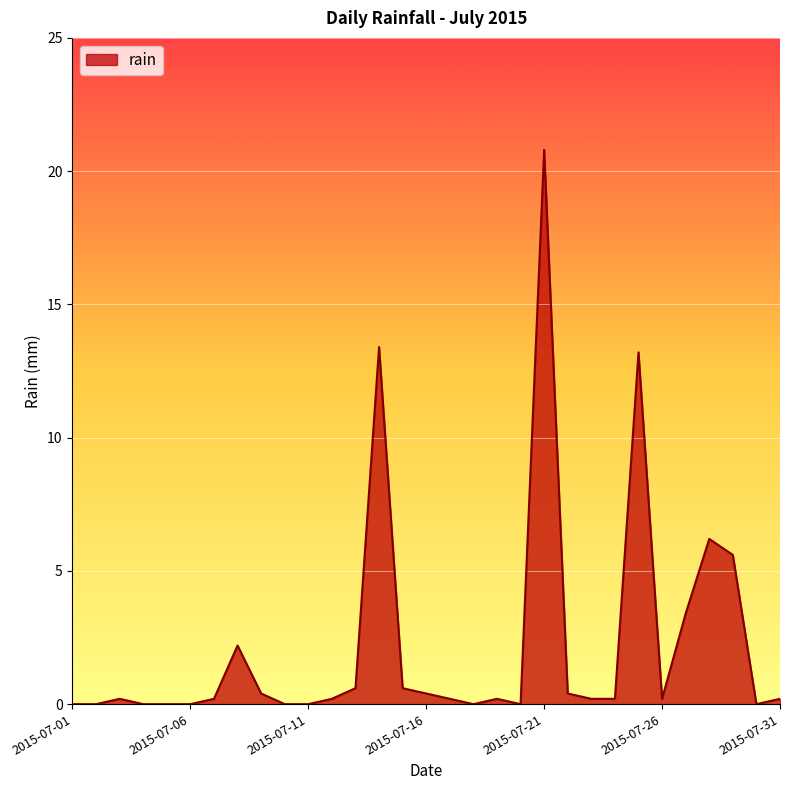

What is the maximum value shown in the chart?

20.8